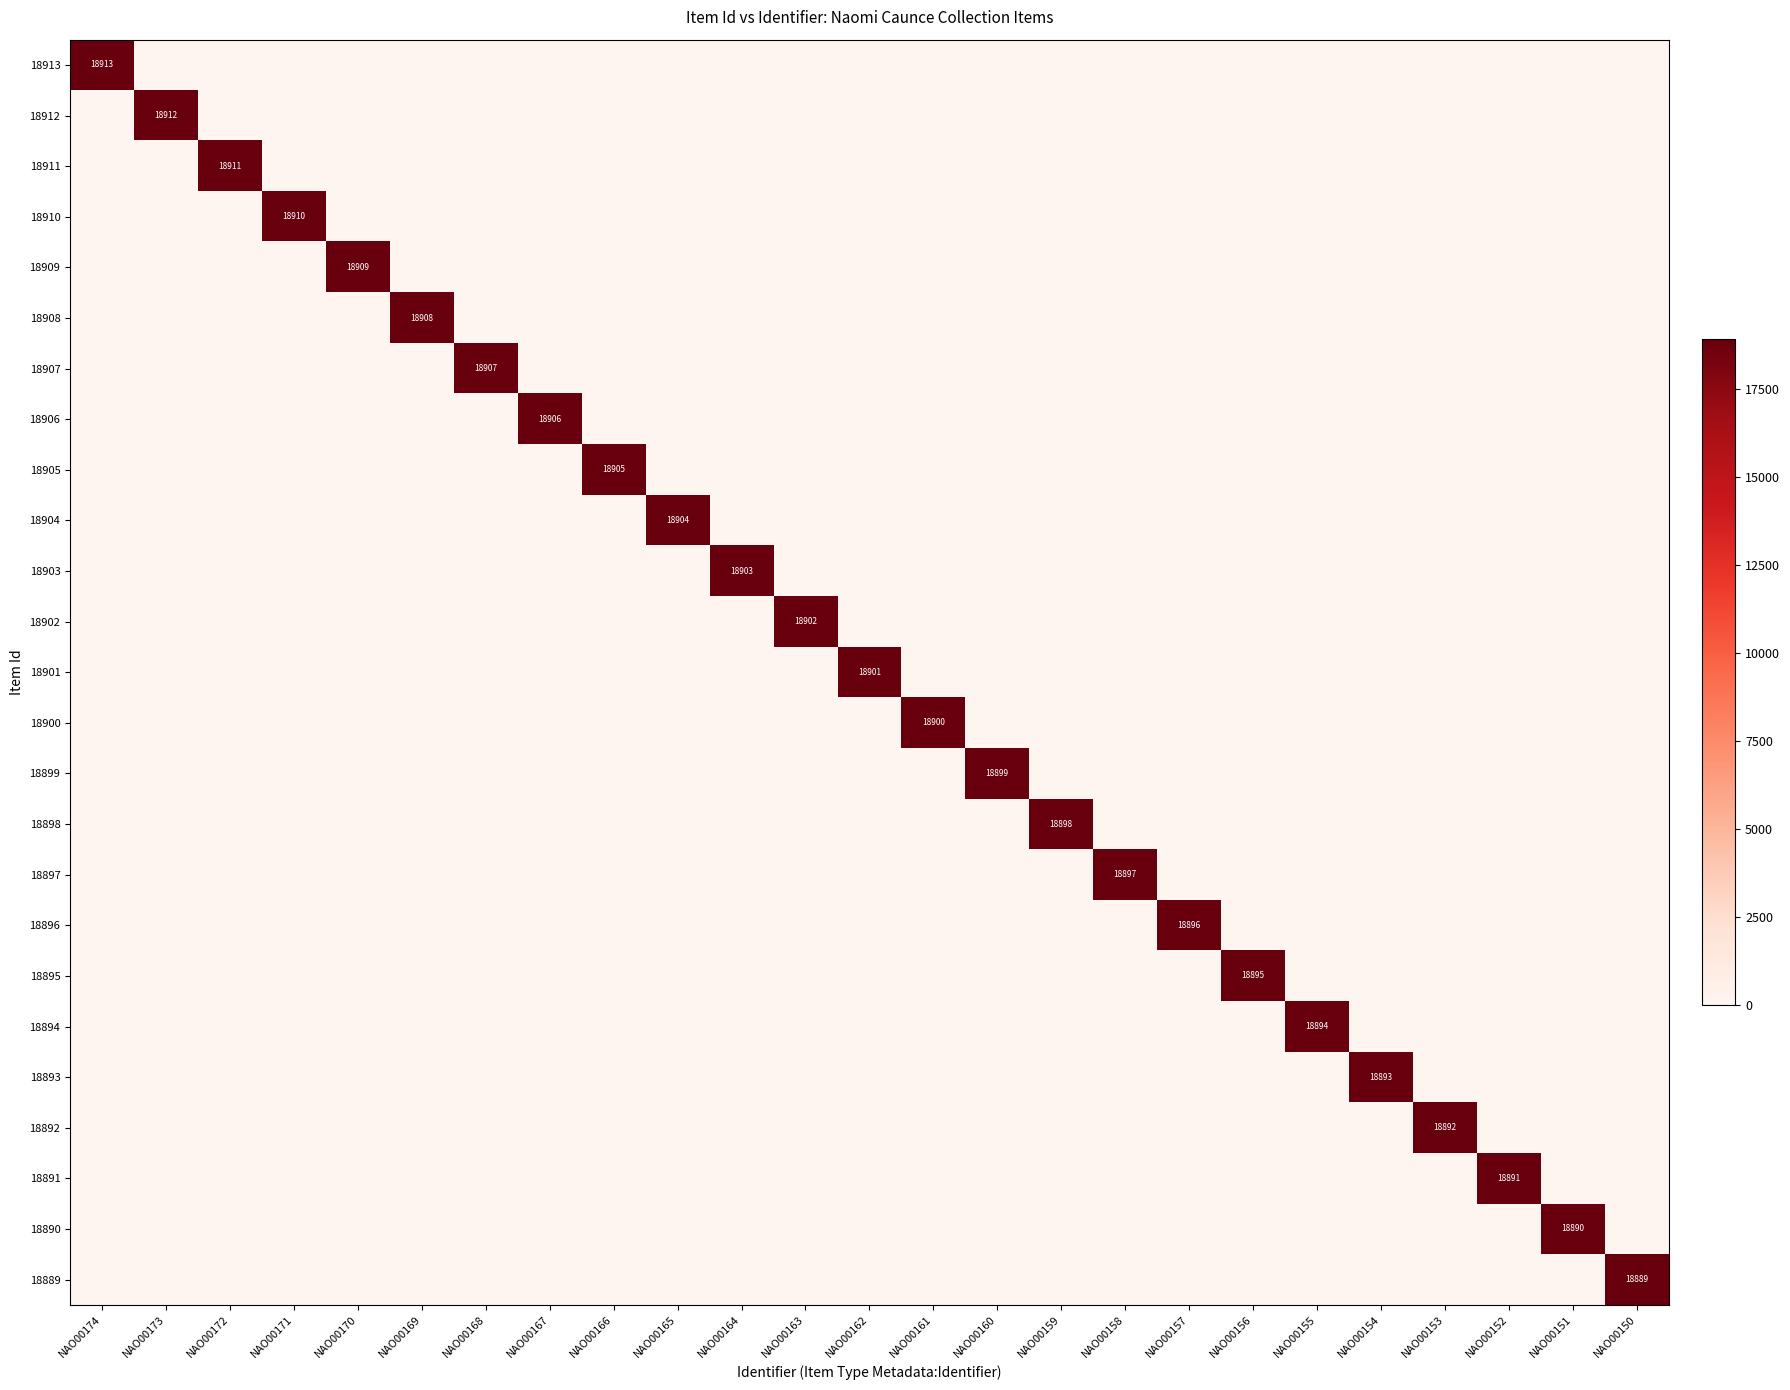

How many categories are shown in the chart?

25